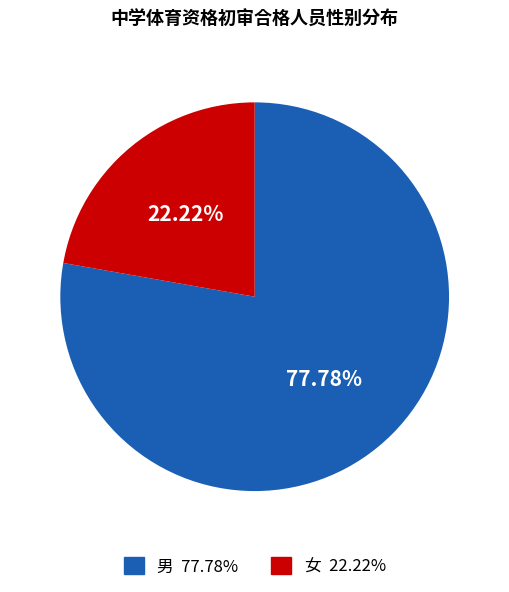

Is it true that 女 is 7% of the pie?

False